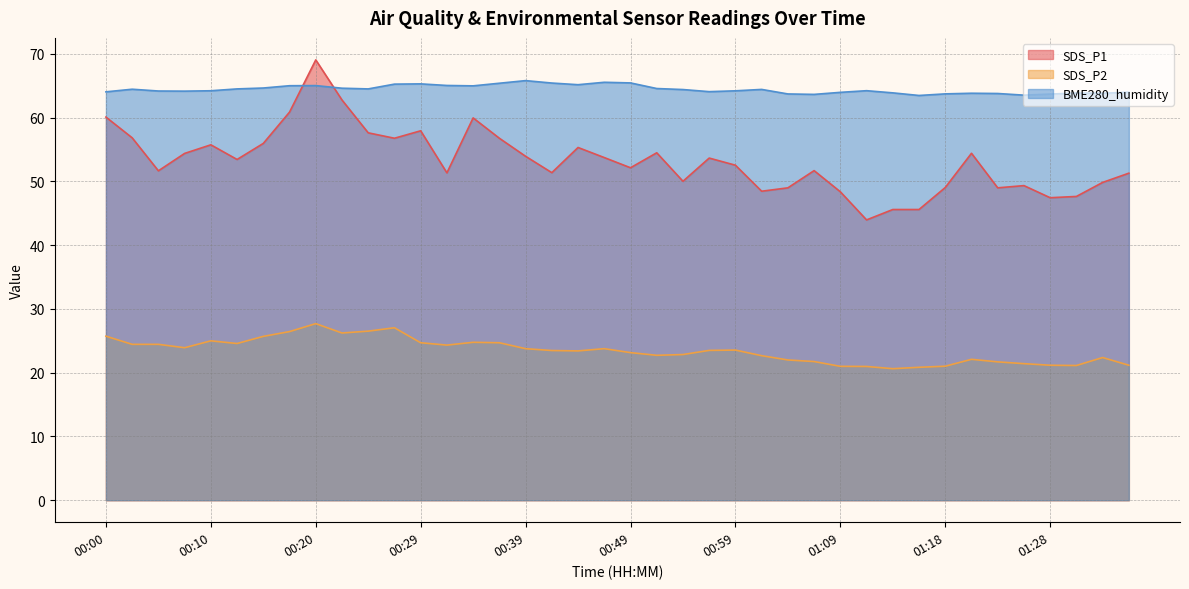

Where is the first local minimum for SDS_P2?

00:08